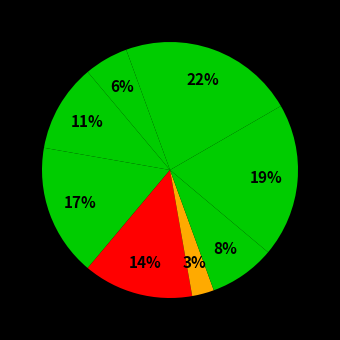

Is there a majority slice in this chart?

No